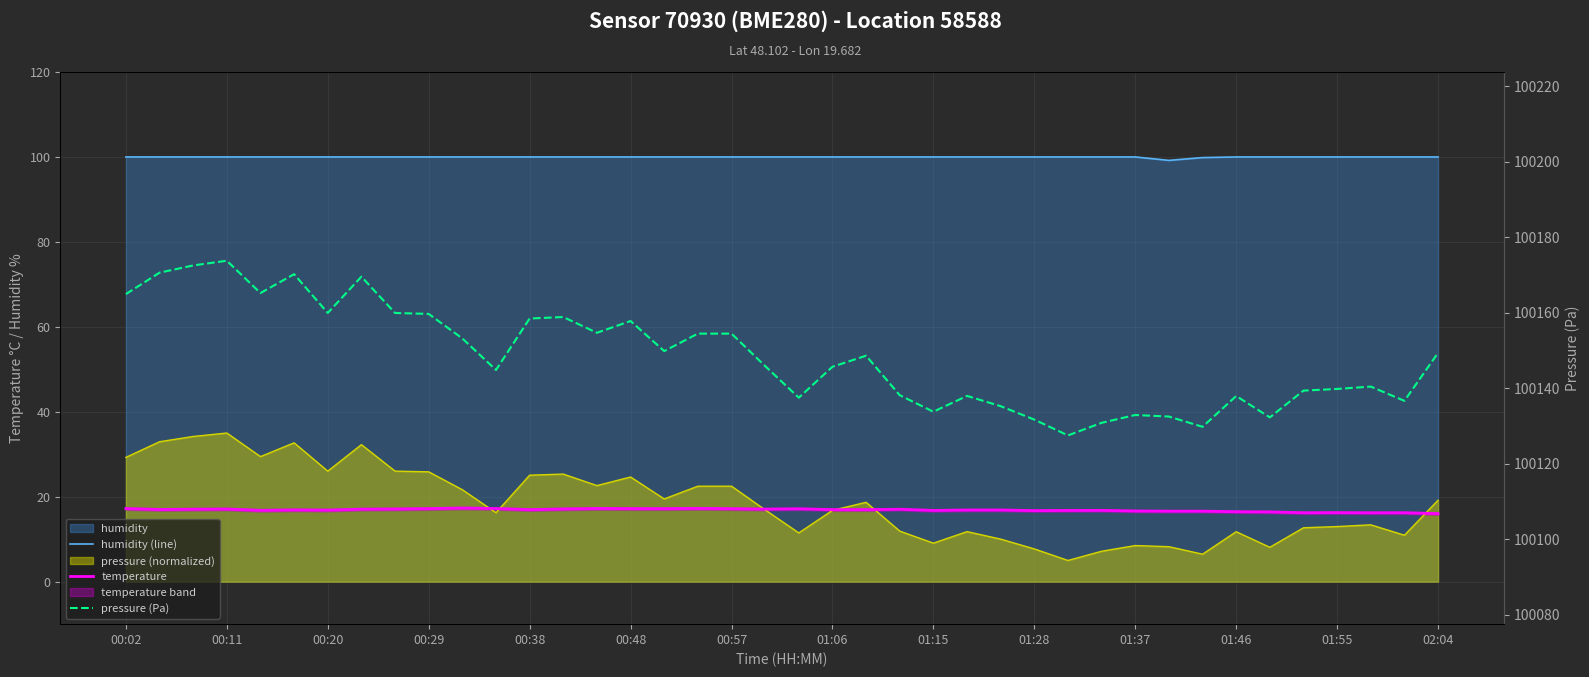

In pressure (Pa), how many points are higher than both neighbors (excluding endpoints)?

10